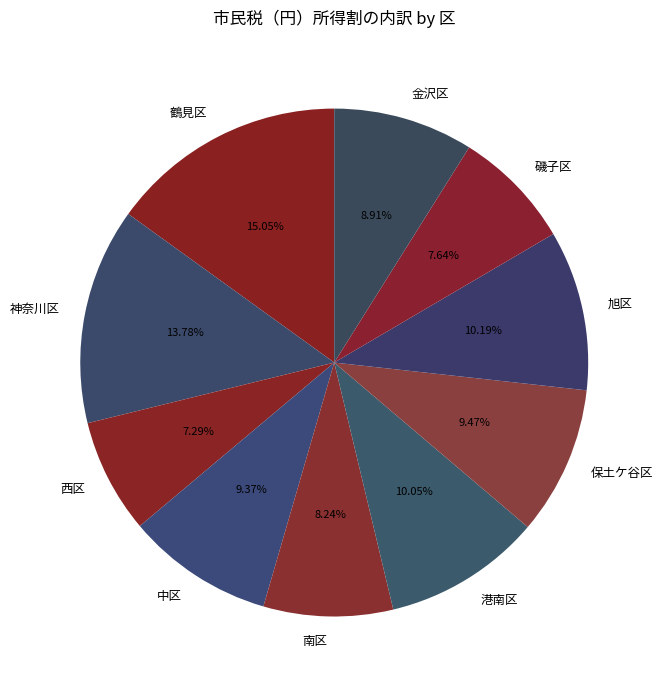

Which slice is the largest?

鶴見区